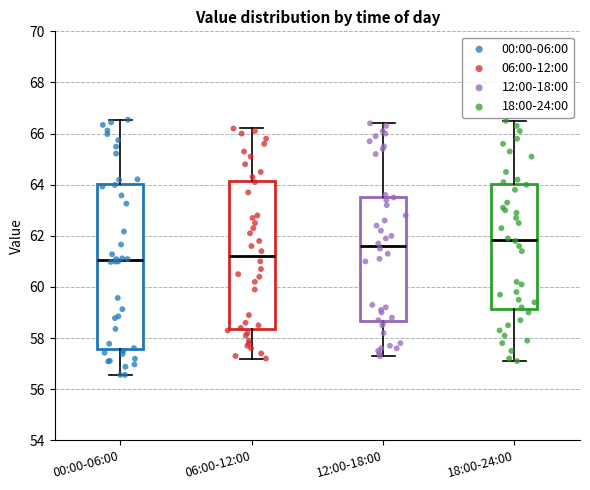

Which box's median line is the highest?

18:00-24:00